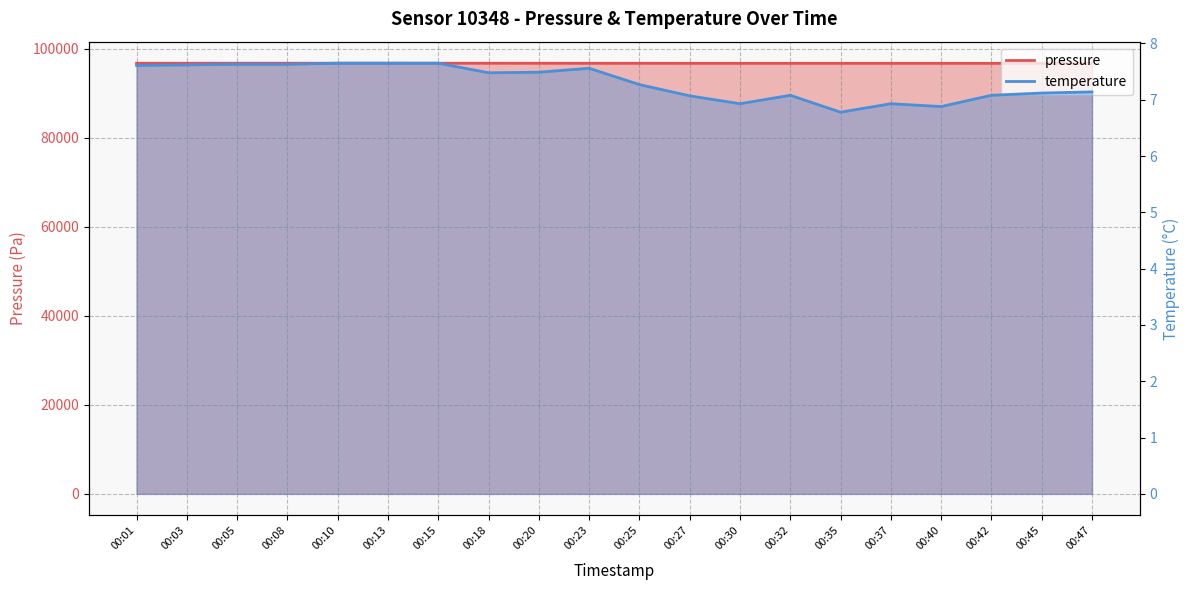

What is the minimum value for pressure?

96761.9